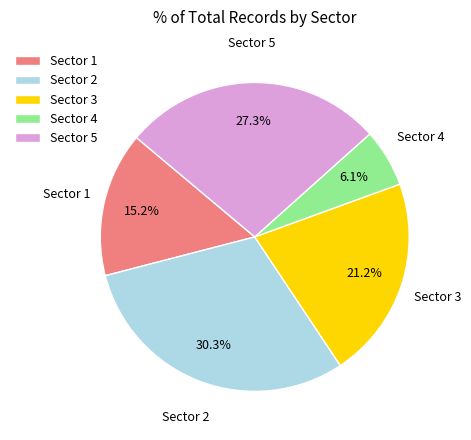

Is there a majority slice in this chart?

No